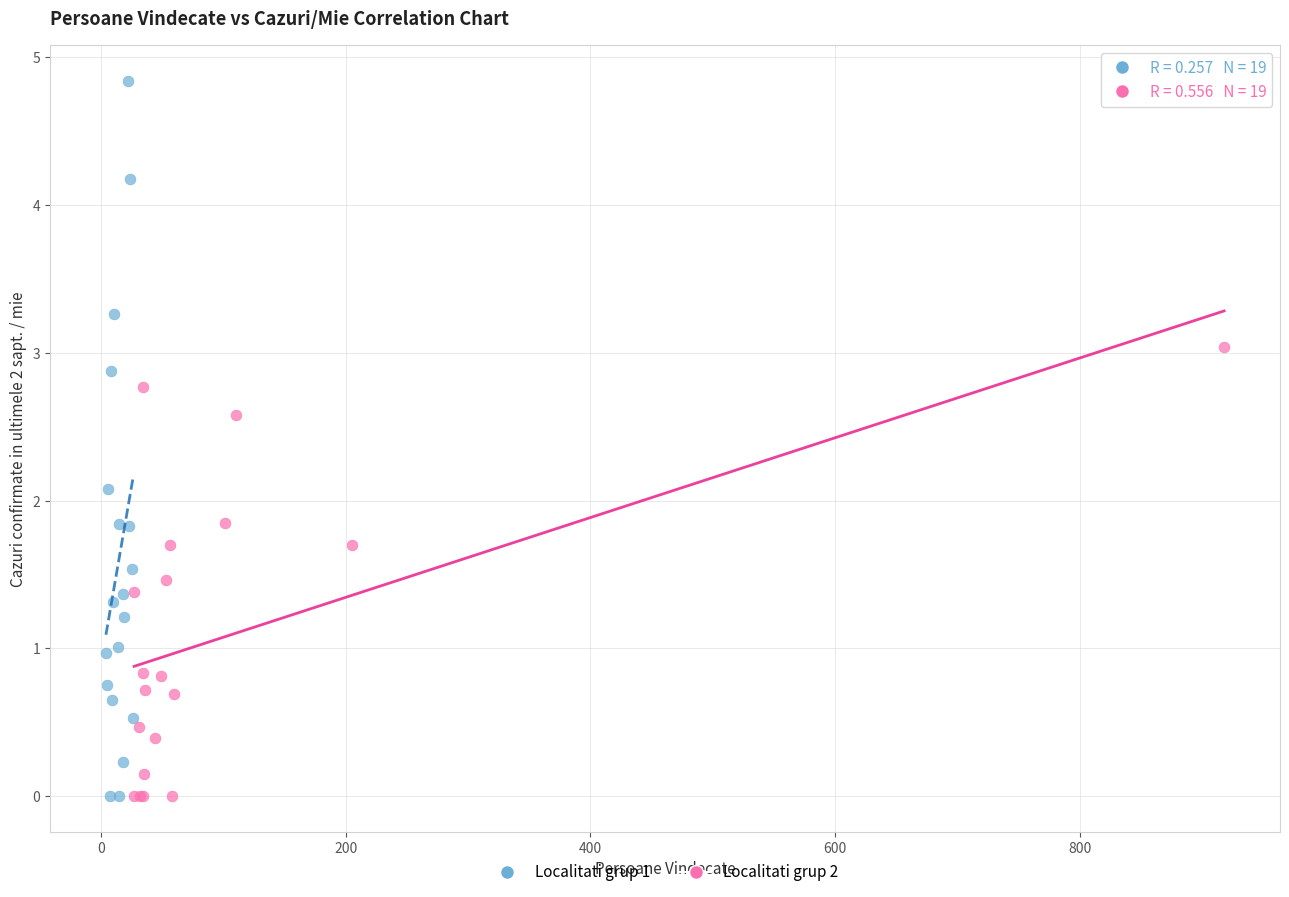

Which series has the widest spread of Y values?

Localitati grup 1